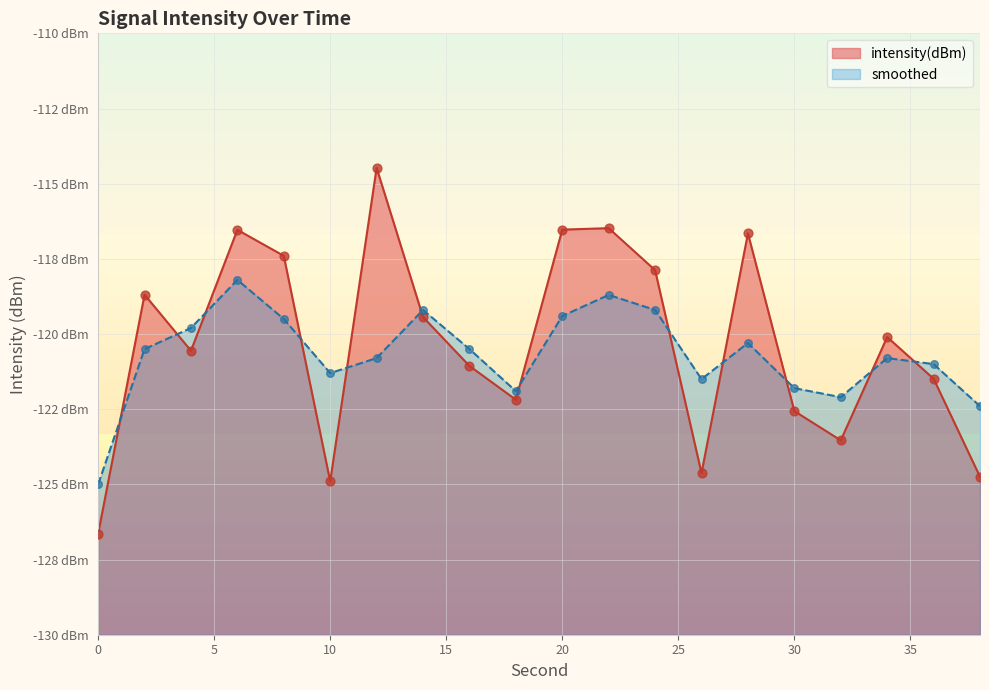

At how many categories does at least one series exceed -124?

19